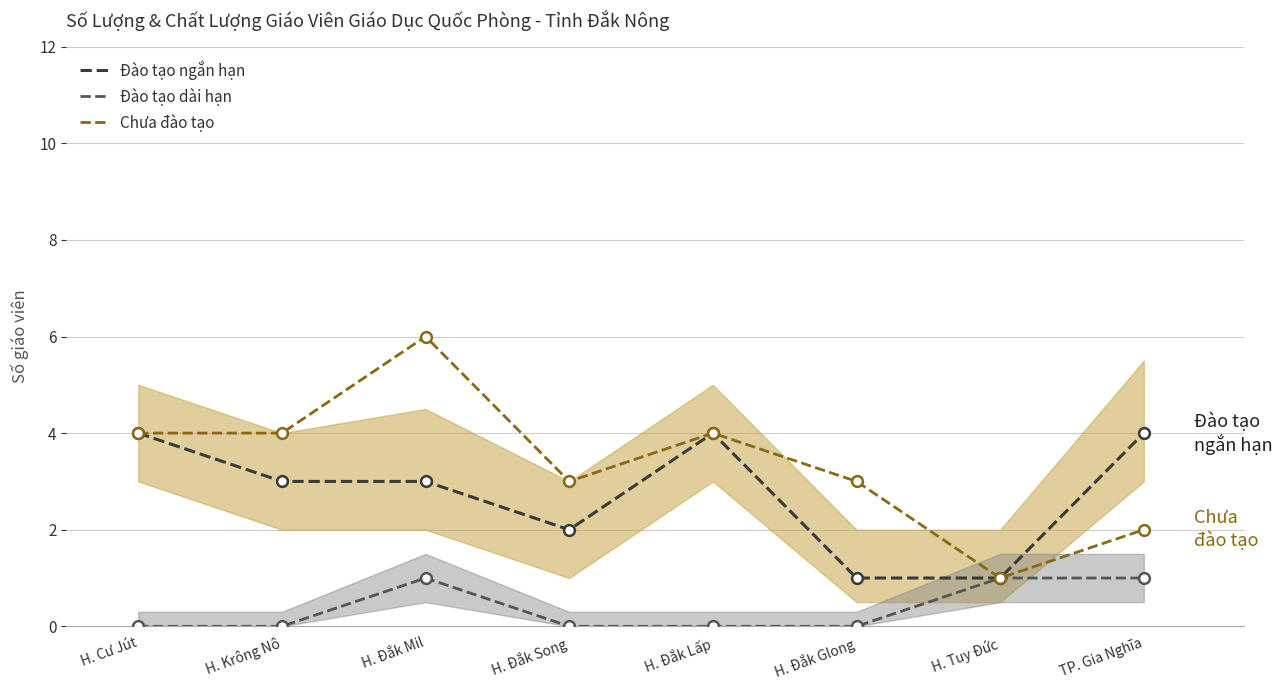

Is the value of Chưa đào tạo at H. Tuy Đức greater than the value of Đào tạo dài hạn at H. Cư Jút?

Yes